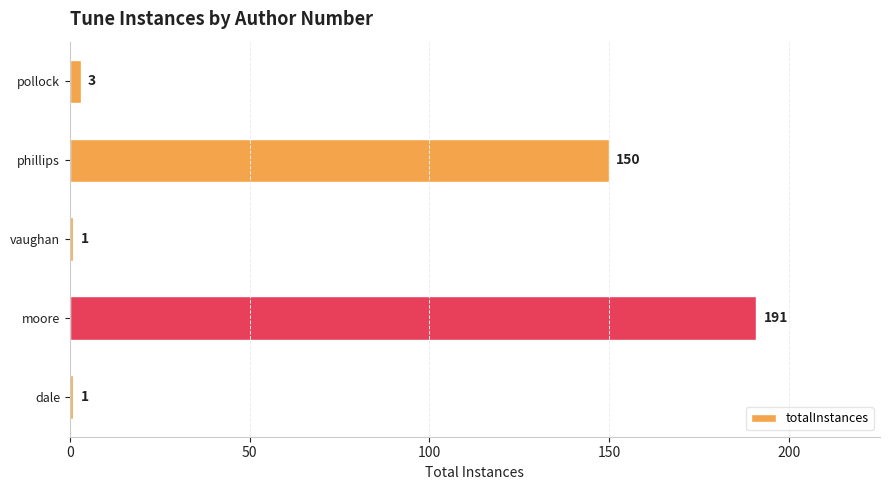

Which label corresponds to the largest value in the chart?

moore